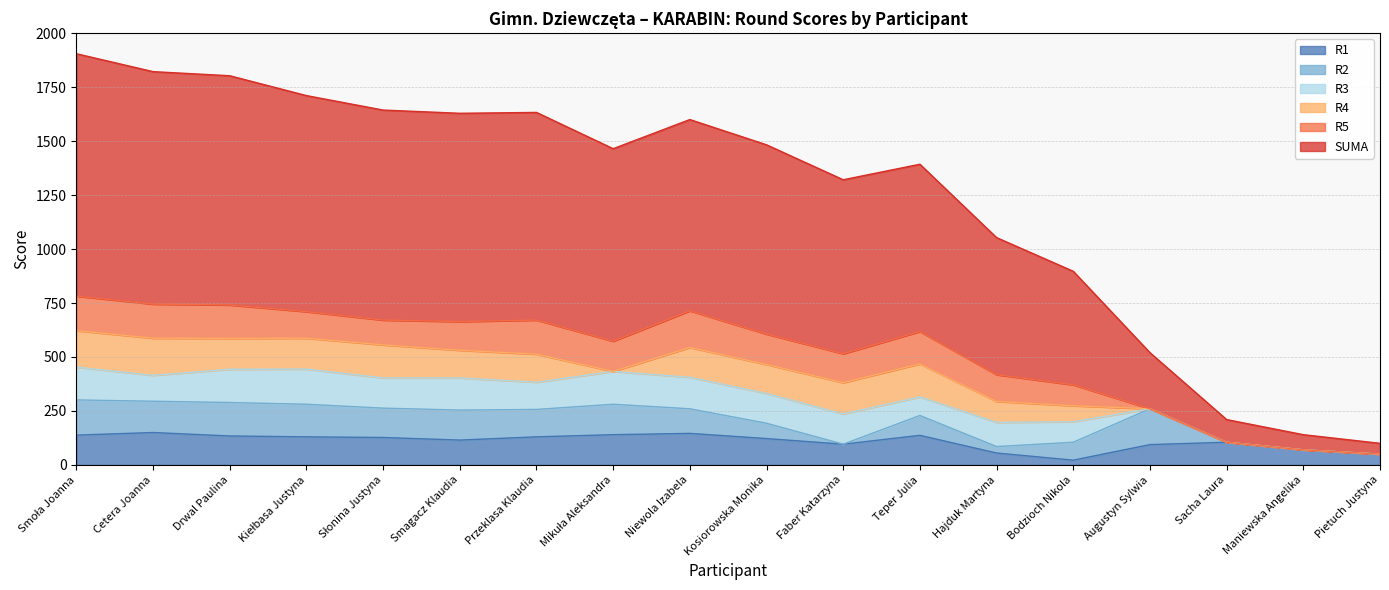

True or false: R2 and R1 cross at least once.

True